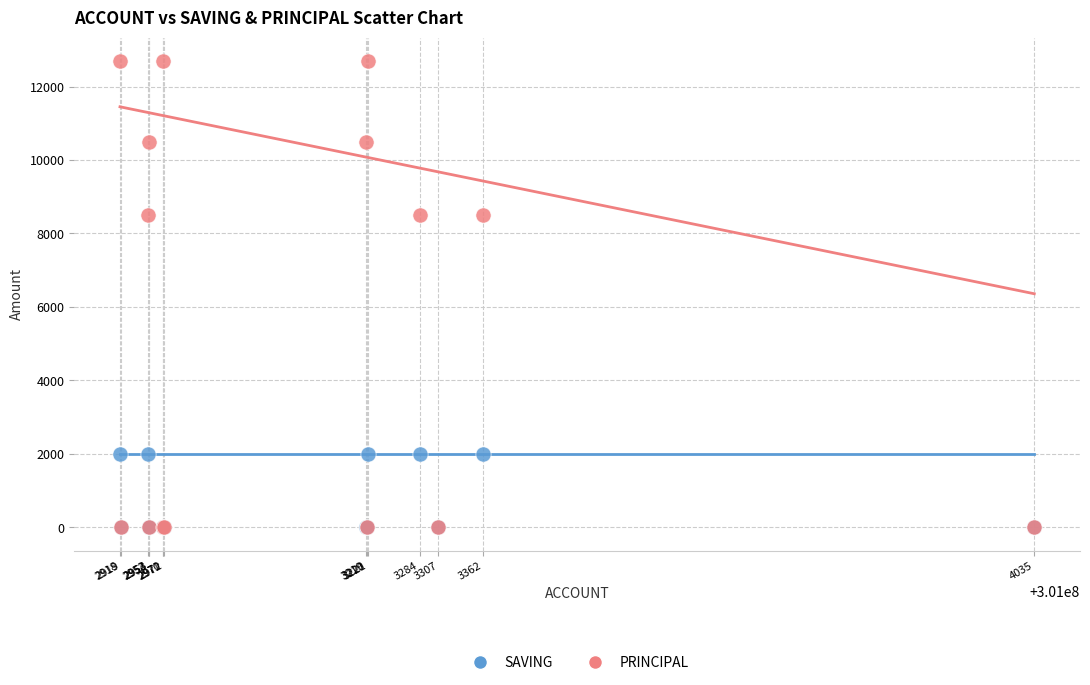

What are all the series names shown in the legend?

SAVING, PRINCIPAL